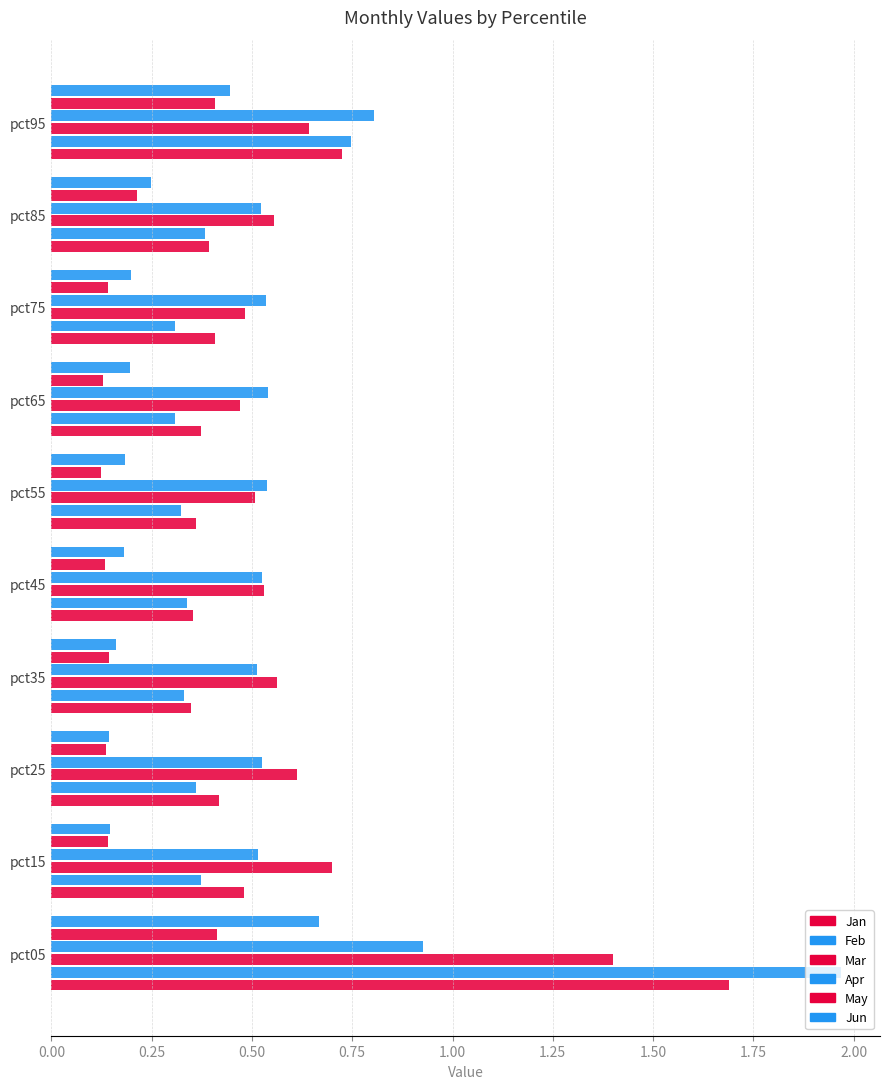

What is the maximum value for Apr?

0.9